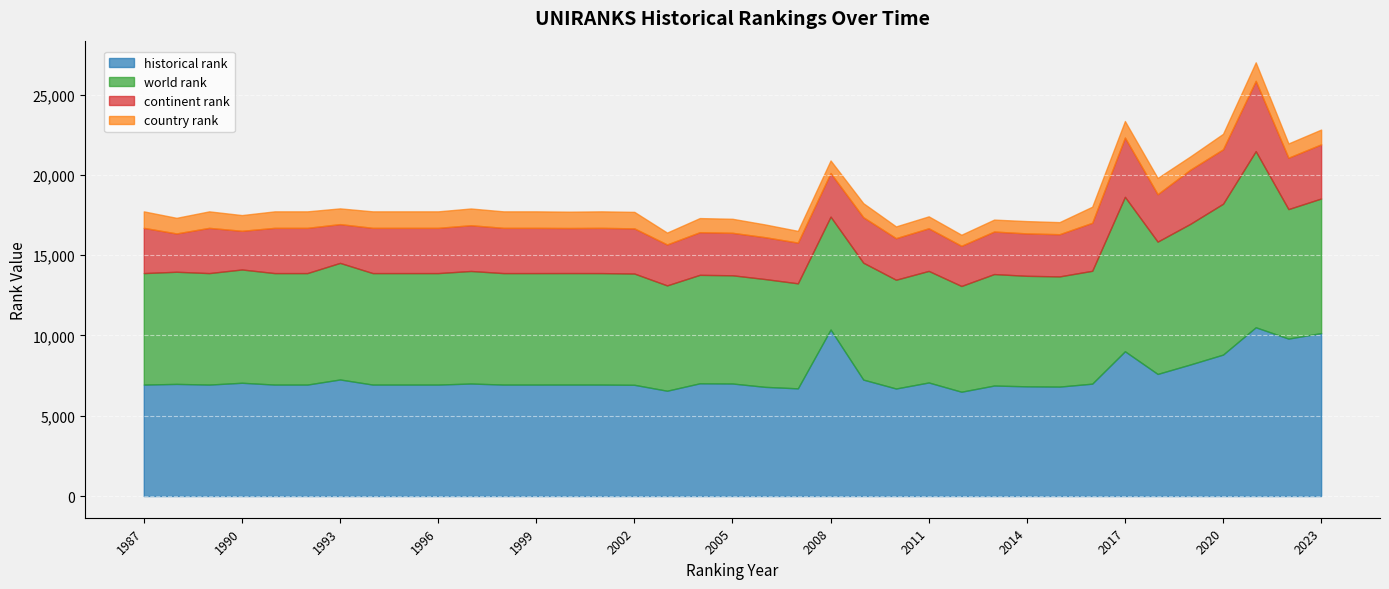

Which has a higher value, 2007 or 1987?

1987